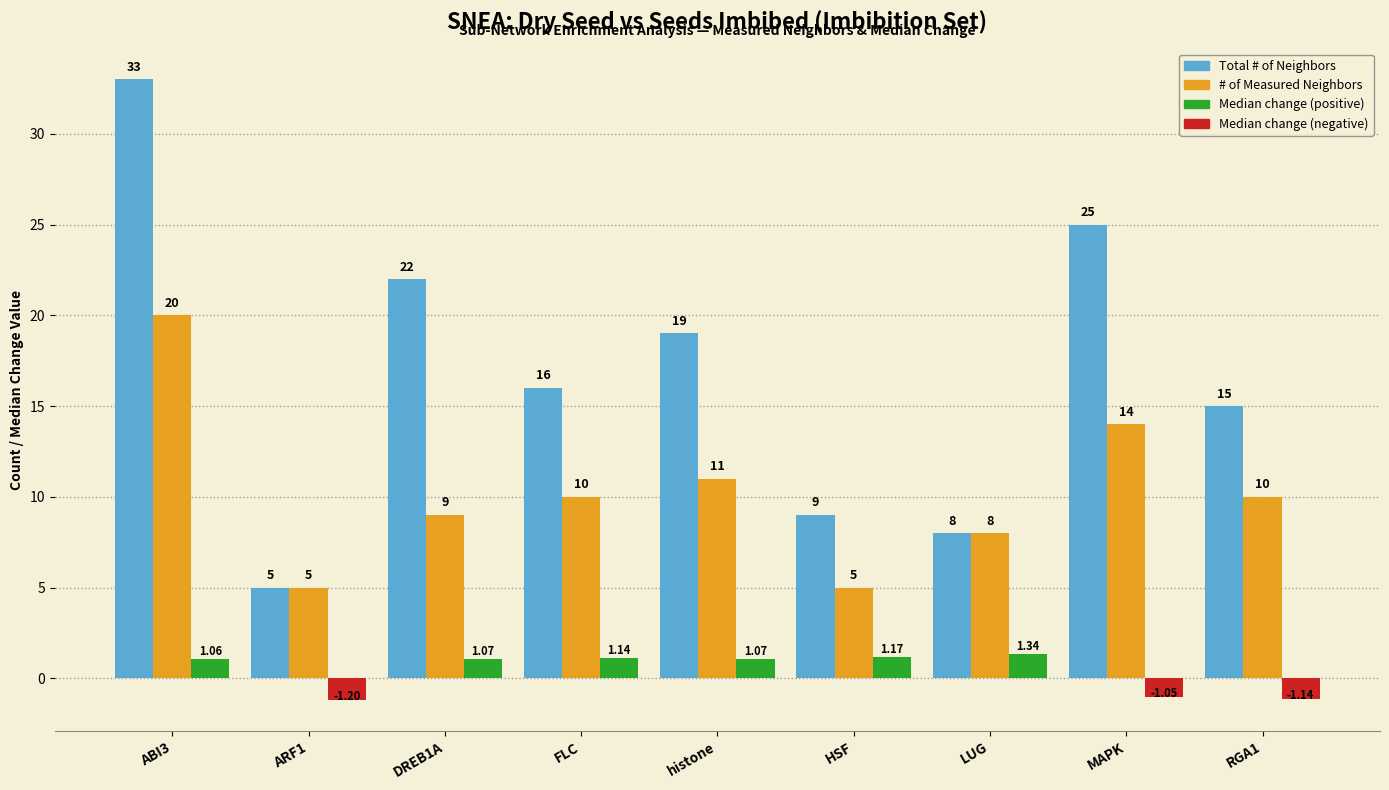

At which category is the sum across all series the highest?

ABI3